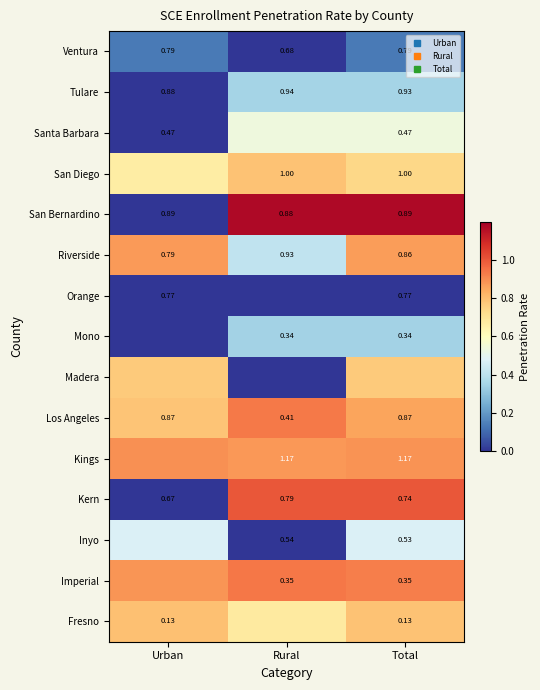

Where is Mono nearest to the value 0?

Urban